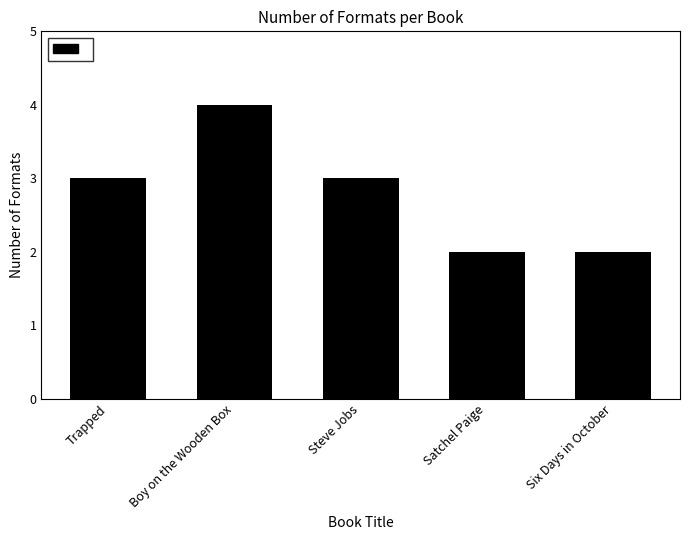

True or false: the data shows 5 at Trapped.

False